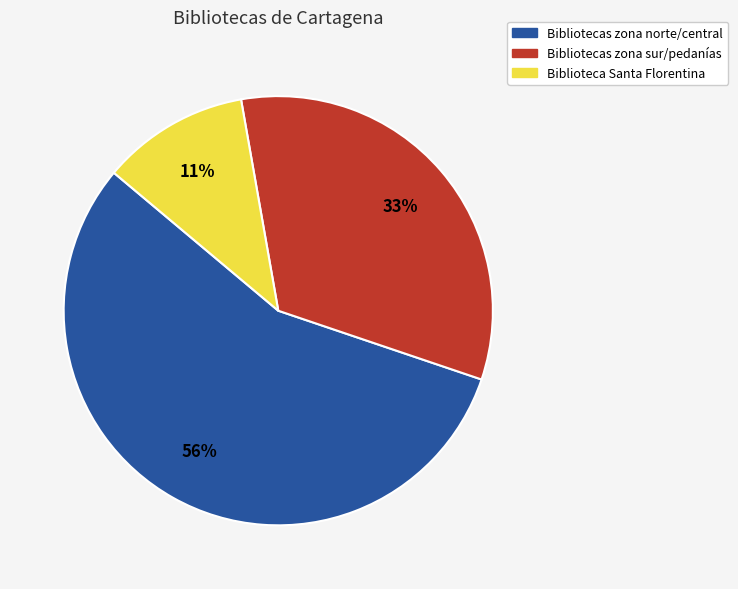

To the nearest percent, what is the average slice percentage?

33%